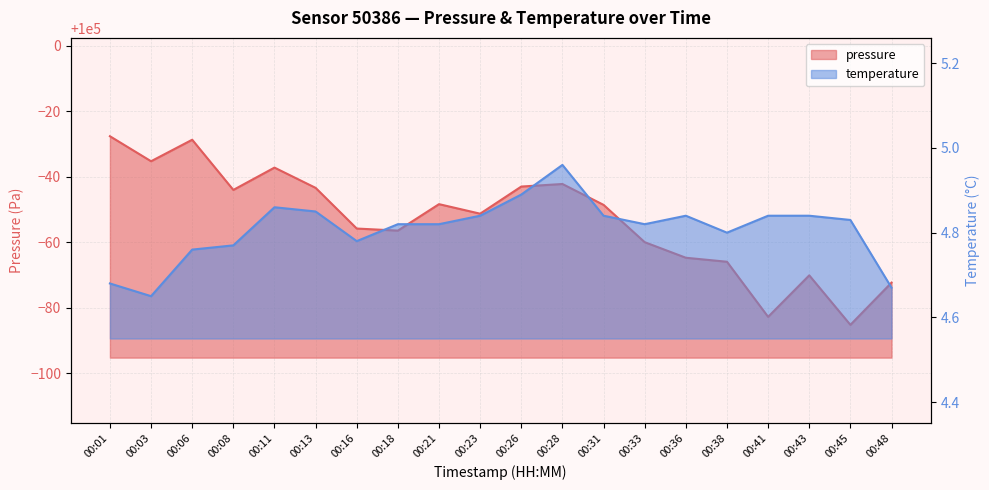

List the labels in order of pressure value, smallest first.

00:45, 00:41, 00:48, 00:43, 00:38, 00:36, 00:33, 00:18, 00:16, 00:23, 00:31, 00:21, 00:08, 00:13, 00:26, 00:28, 00:11, 00:03, 00:06, 00:01